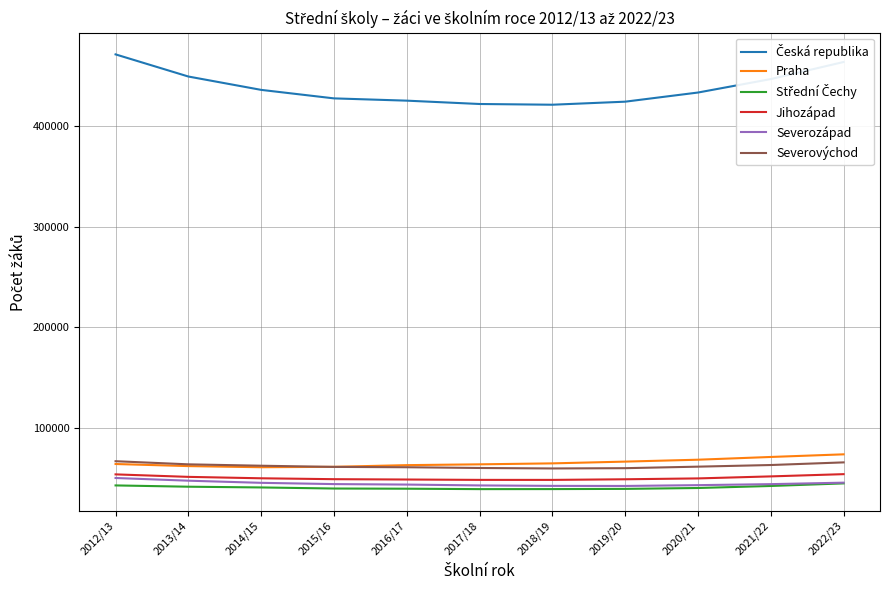

What is the difference between the highest and lowest values at 2021/22?

403662